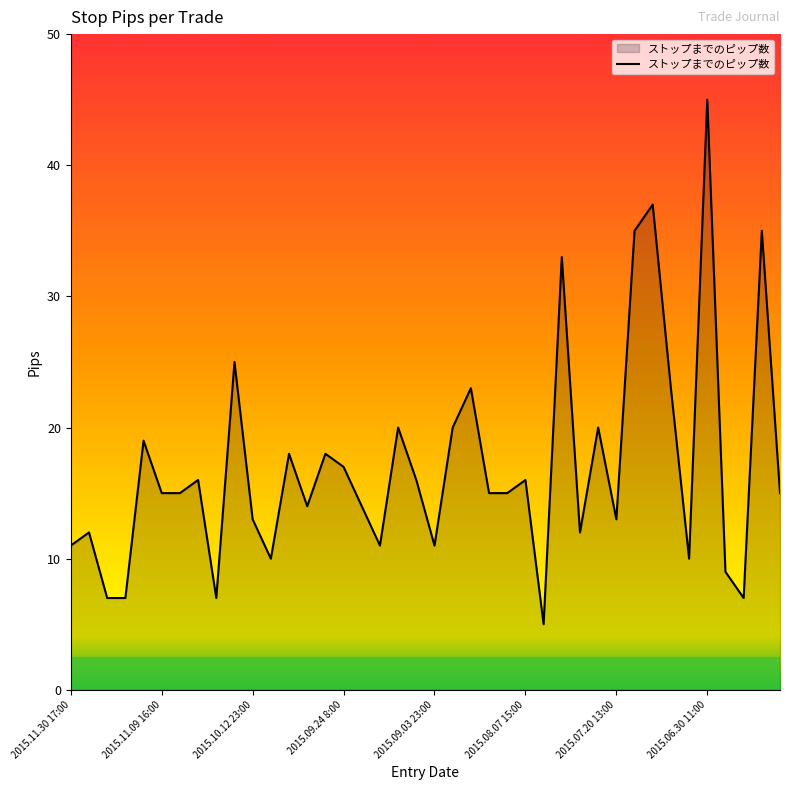

True or false: the data has more than 1 interior local peaks.

True